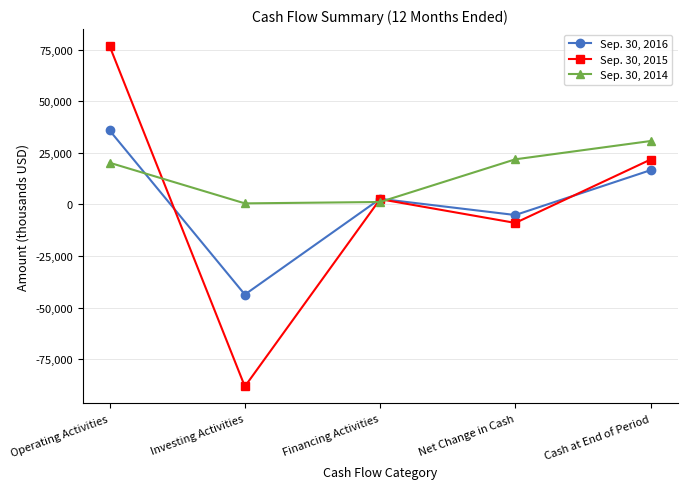

What are all the series names shown in the legend?

Sep. 30, 2016, Sep. 30, 2015, Sep. 30, 2014